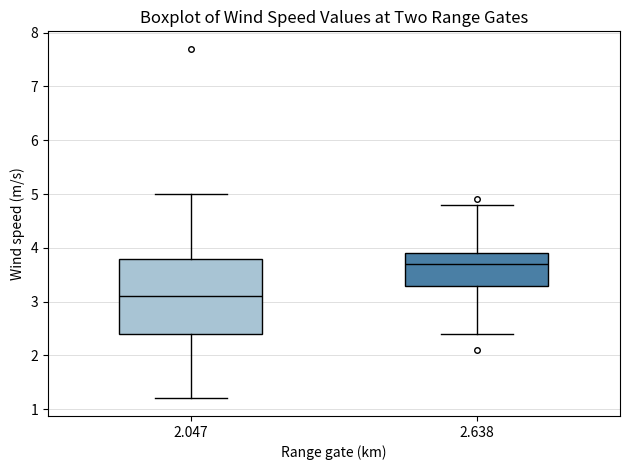

Which box's median line is the highest?

2.638